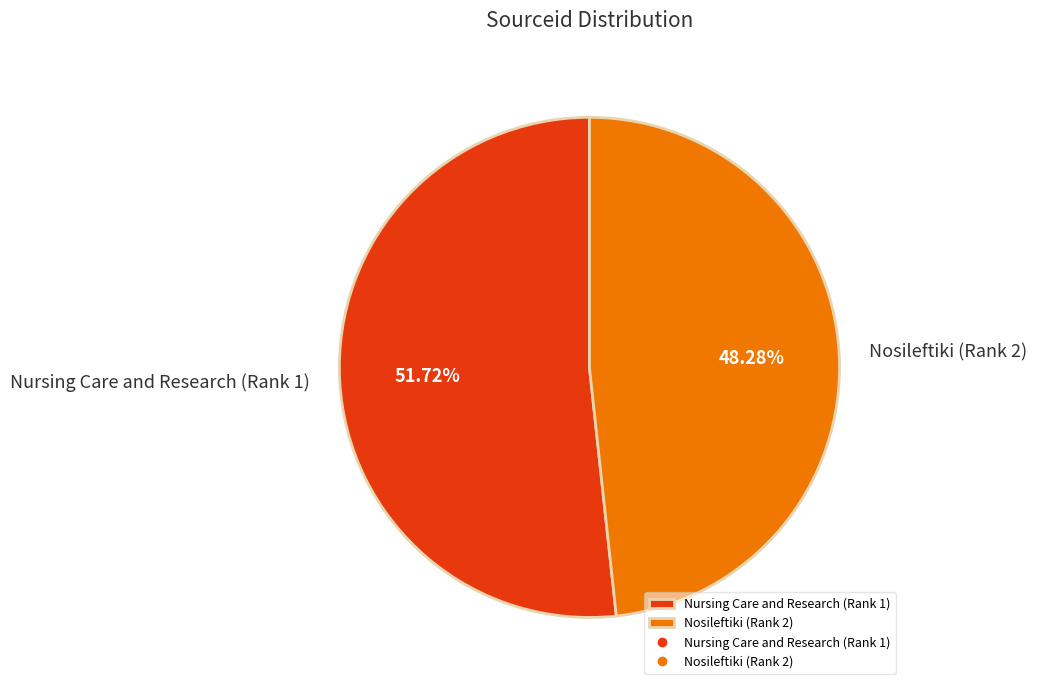

What is the ratio of the value at Nursing Care and Research (Rank 1) to the value at Nosileftiki (Rank 2)?

1.1